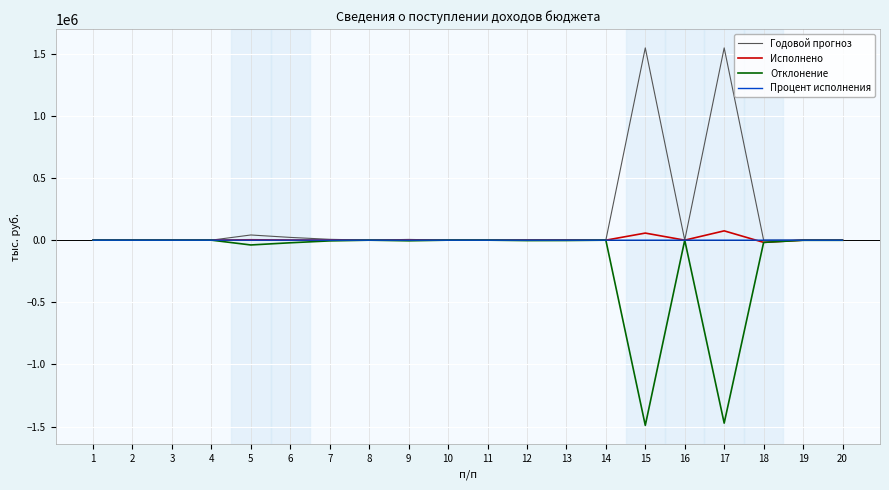

Which series has the largest total across all categories?

Годовой прогноз